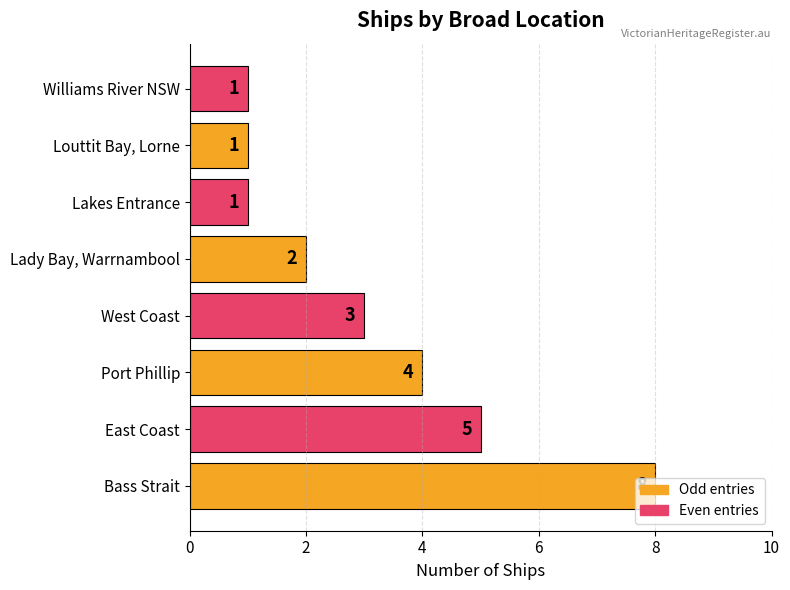

What is the difference between the second highest and minimum values?

4